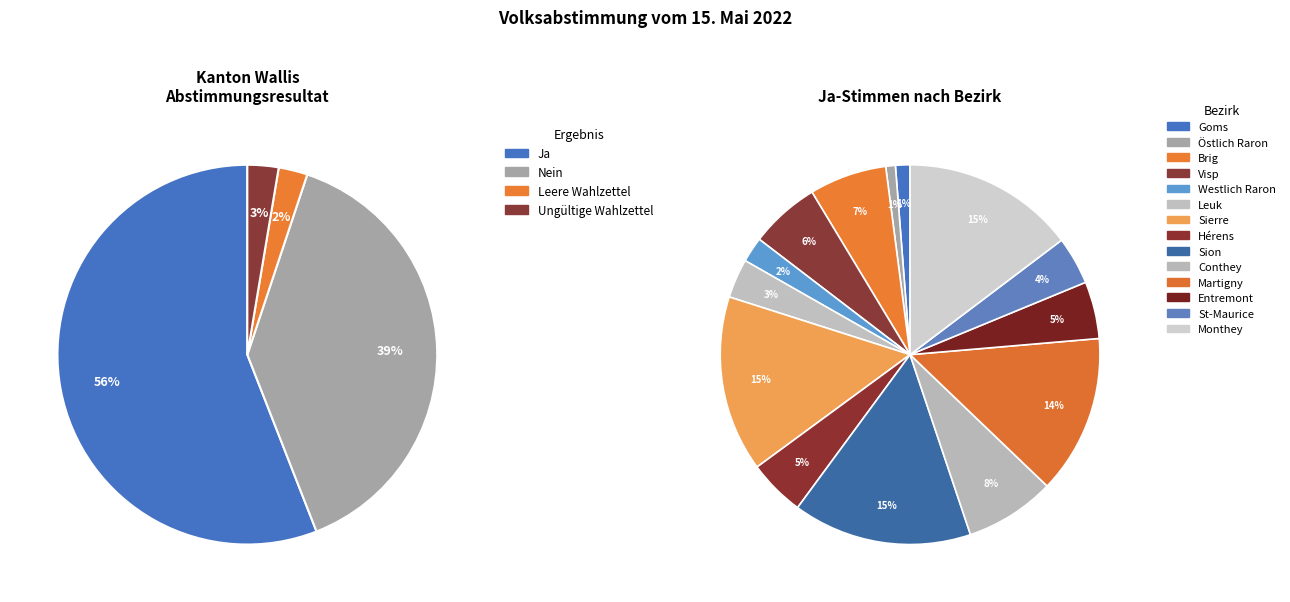

Does Ja represent more than half of the total?

Yes